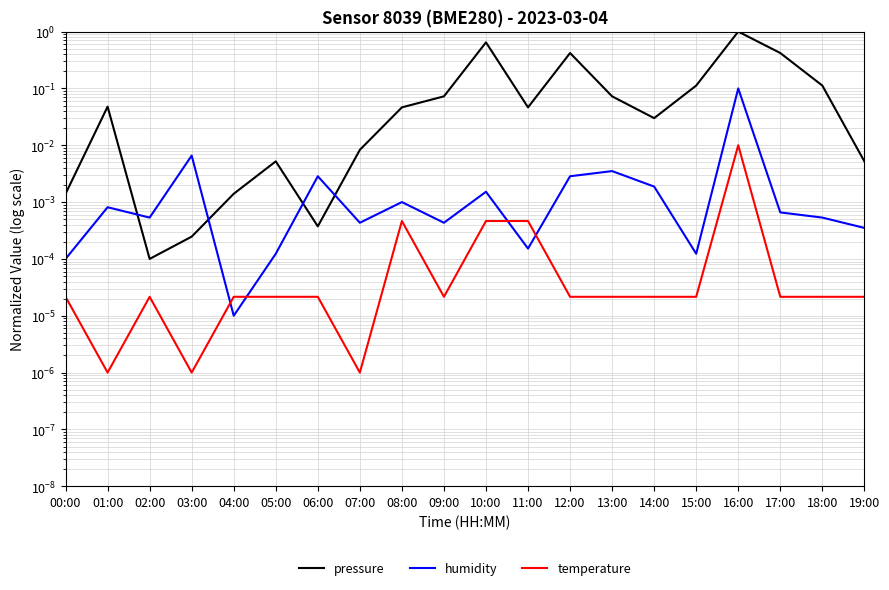

Count the number of categories in the chart.

20